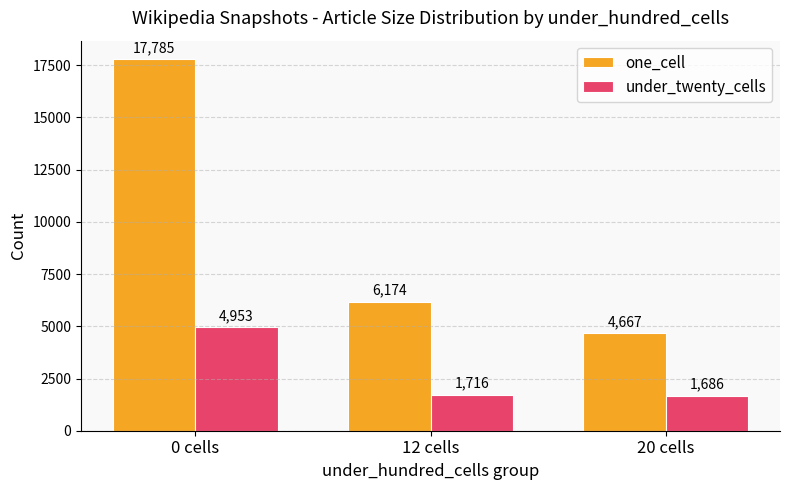

Which series has the widest spread of values?

one_cell